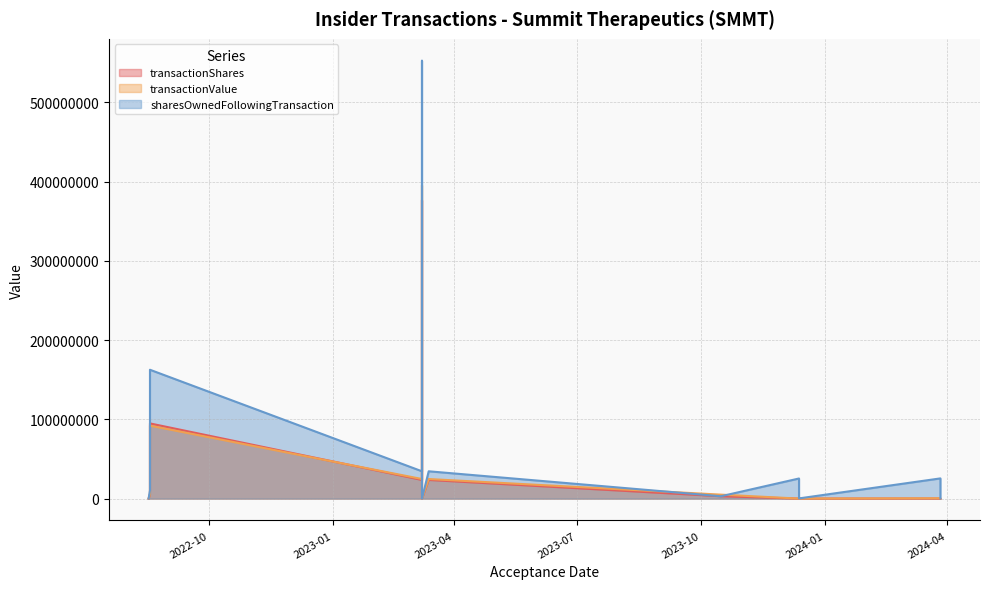

True or false: sharesOwnedFollowingTransaction and transactionShares intersect in this chart.

False